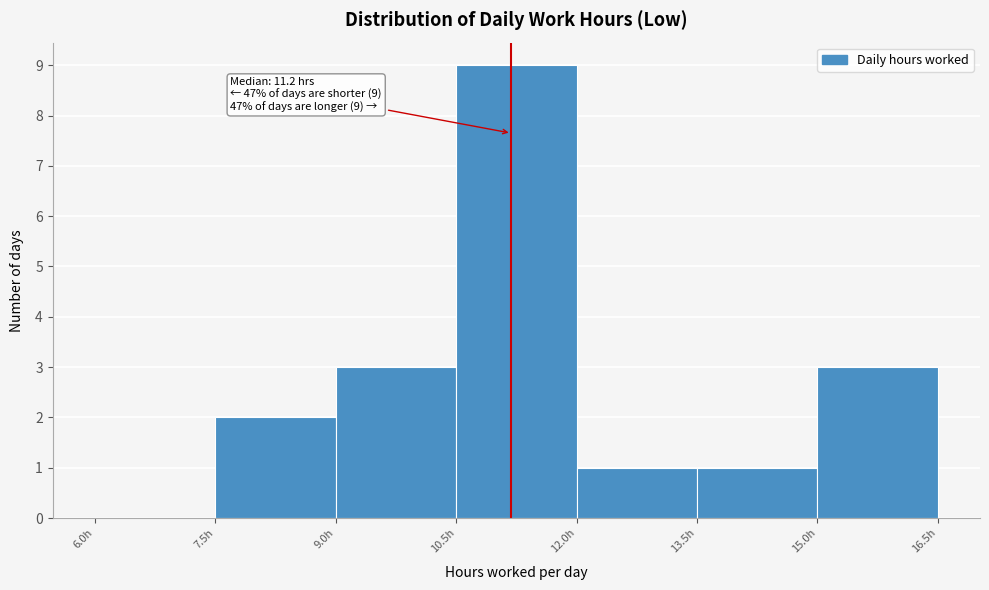

Which range on the x-axis has the tallest bar?

10.5 to 12.0